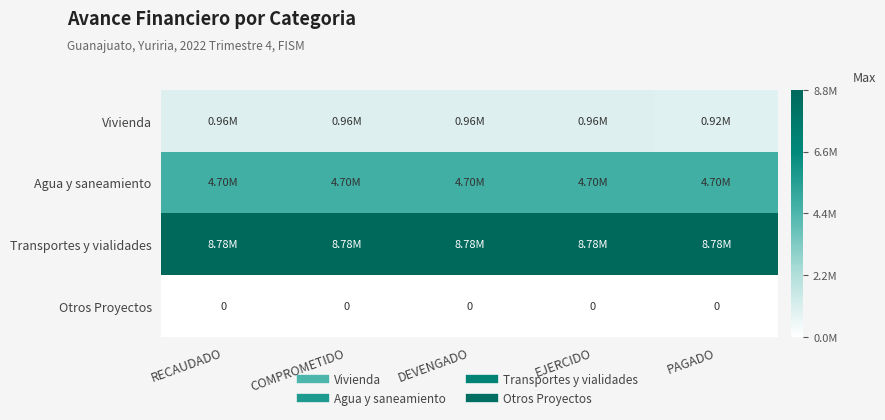

At RECAUDADO, list the series in order from largest to smallest.

Transportes y vialidades, Agua y saneamiento, Vivienda, Otros Proyectos